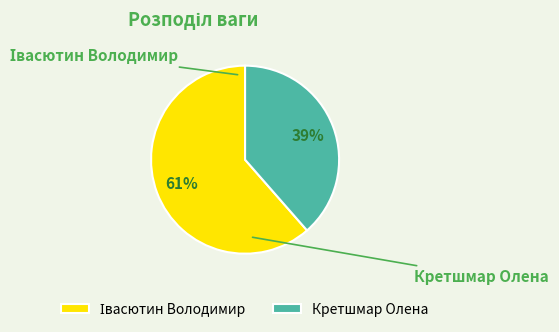

To the nearest percent, what is the average slice percentage?

50%